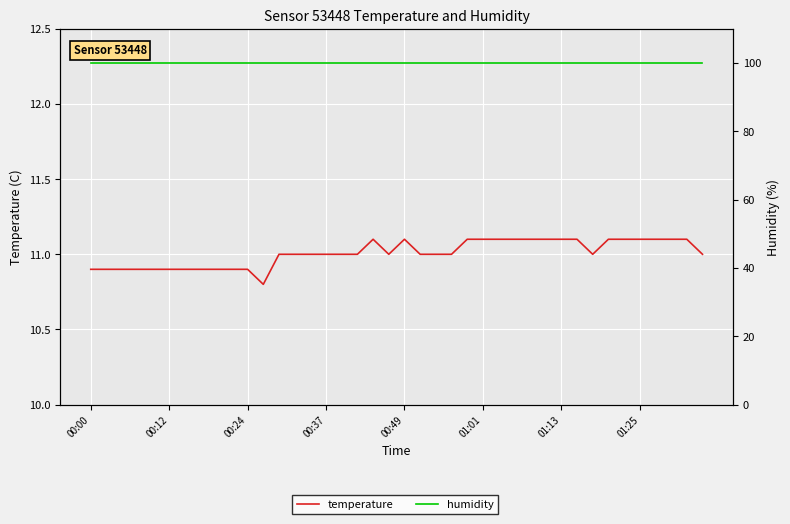

How many interior local peaks does the temperature series have?

2